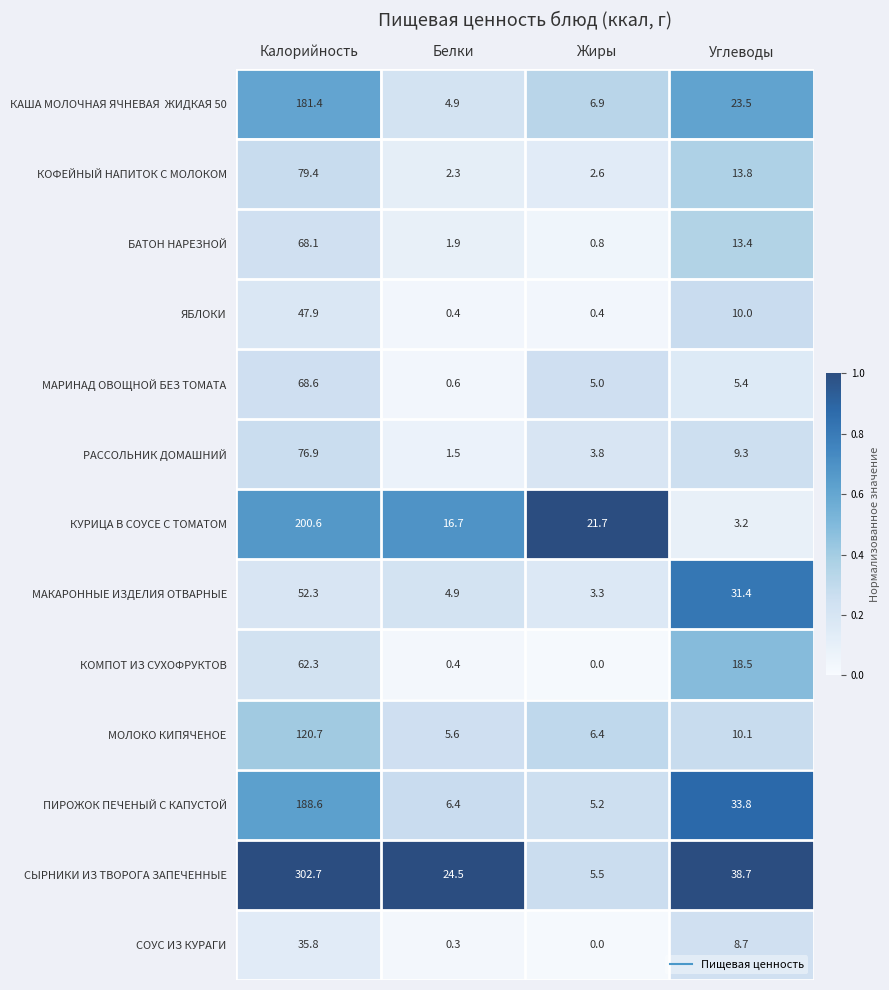

How many categories are shown in the chart?

4